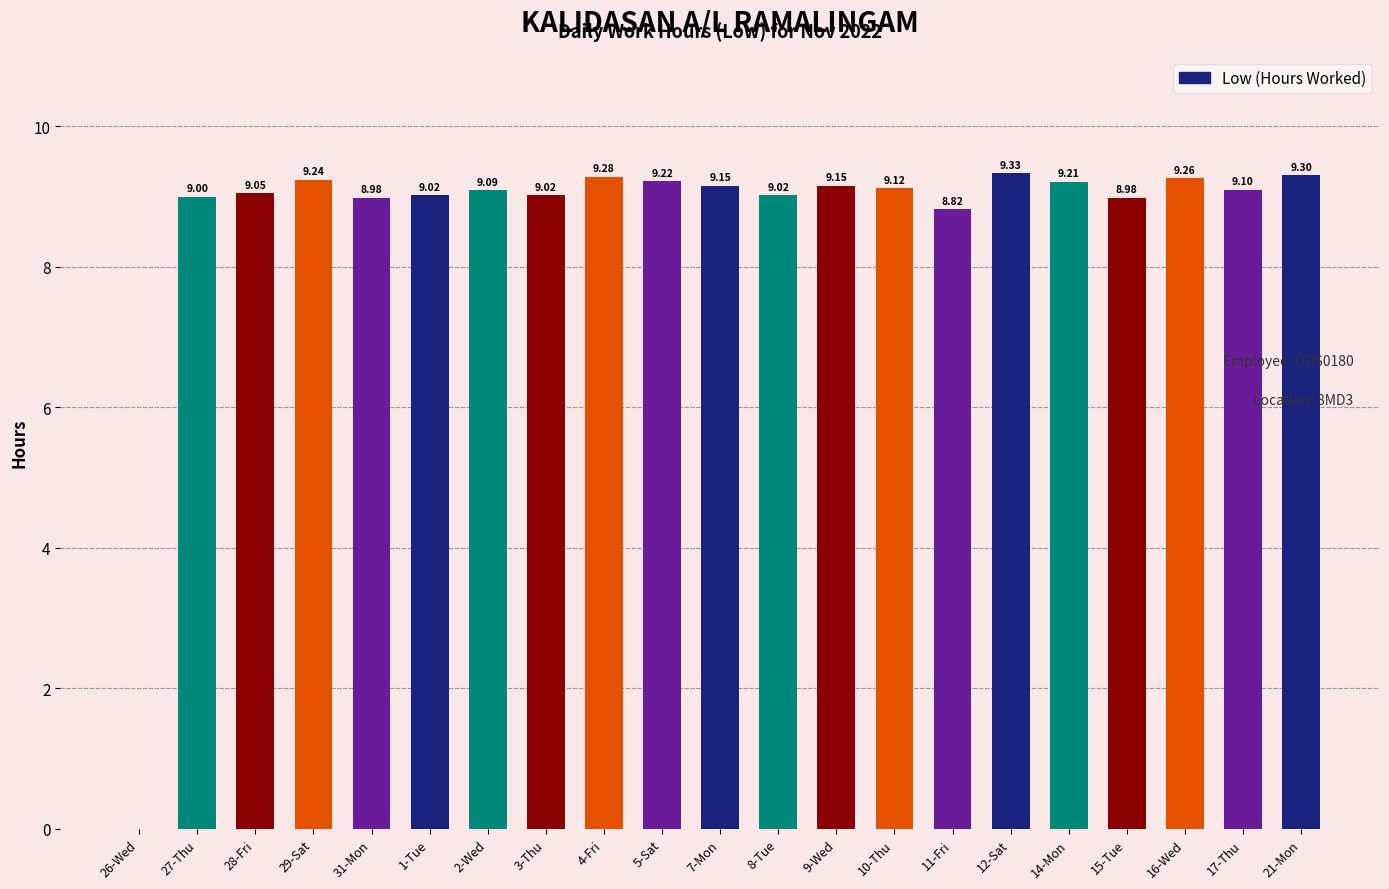

Which has a higher value, 1-Tue or 17-Thu?

17-Thu